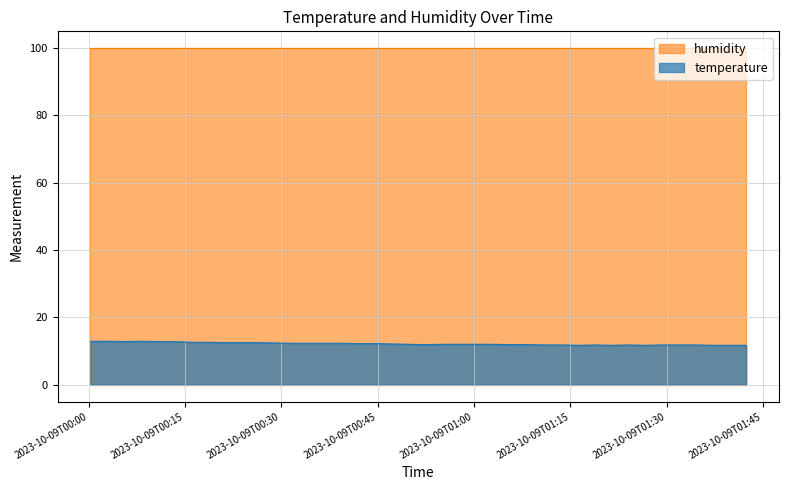

What is the maximum value shown in the chart?

99.9